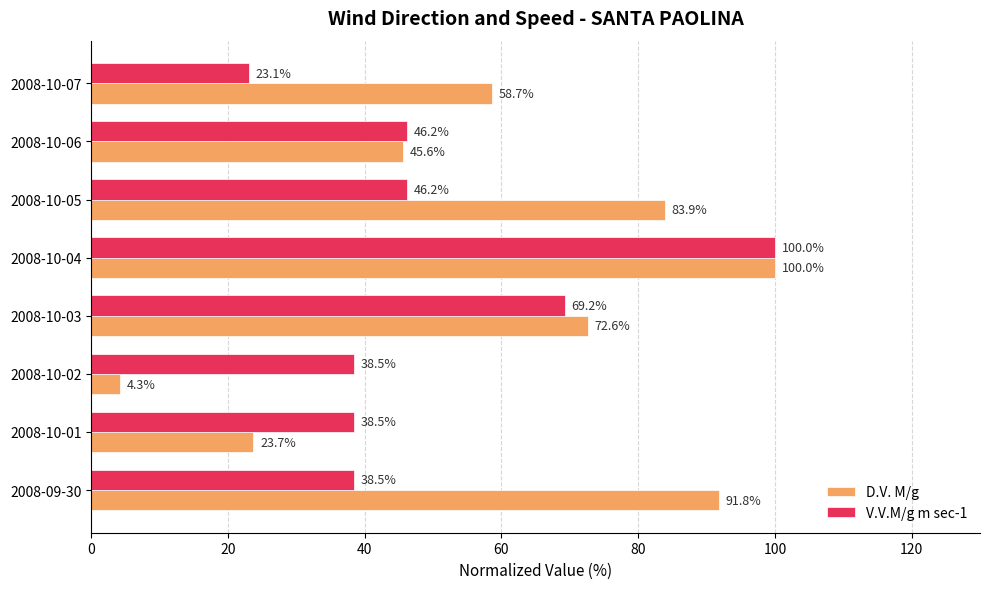

What is the average value of the V.V.M/g m sec-1 series?

50.0